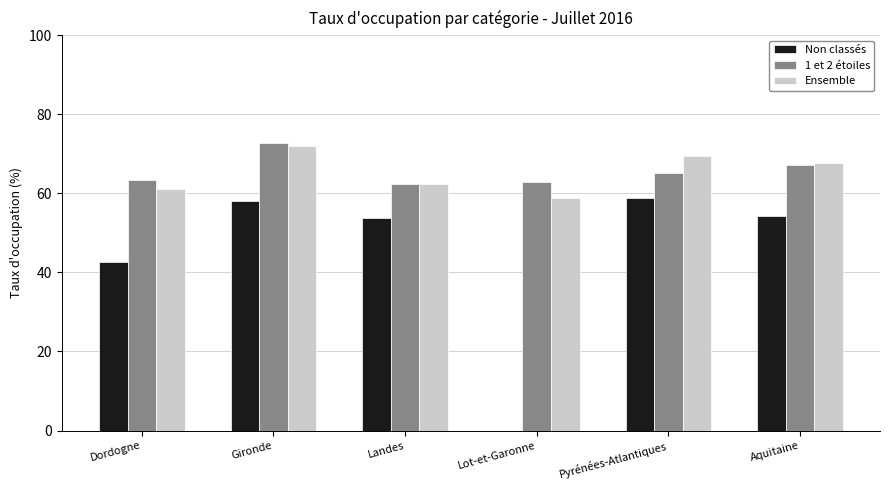

What is the maximum value shown in the chart?

72.7